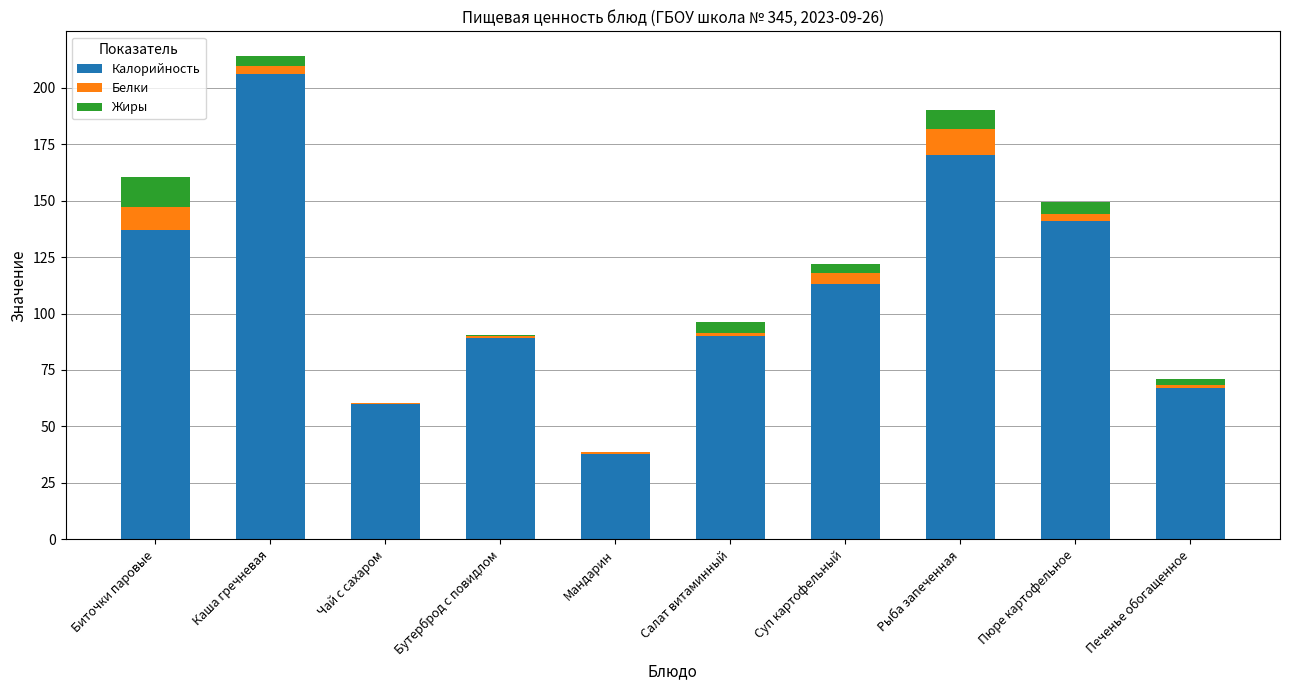

At which category is the sum across all series the highest?

Каша гречневая